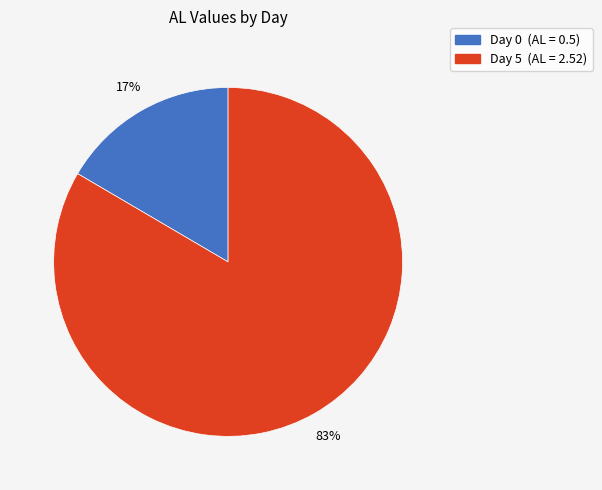

Is there a majority slice in this chart?

Yes